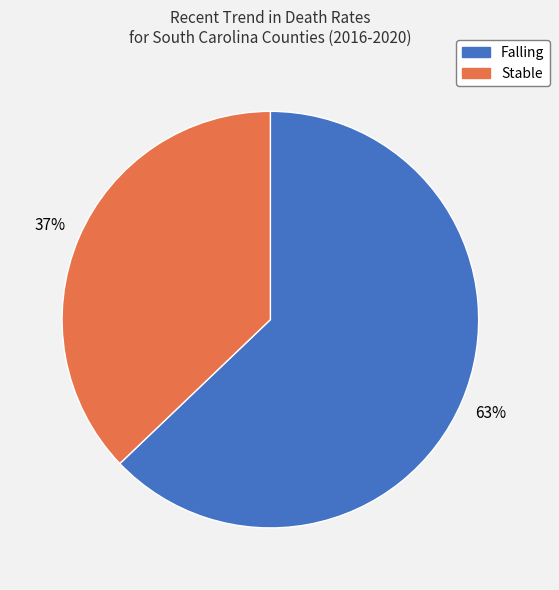

How many segments does this pie chart have?

2